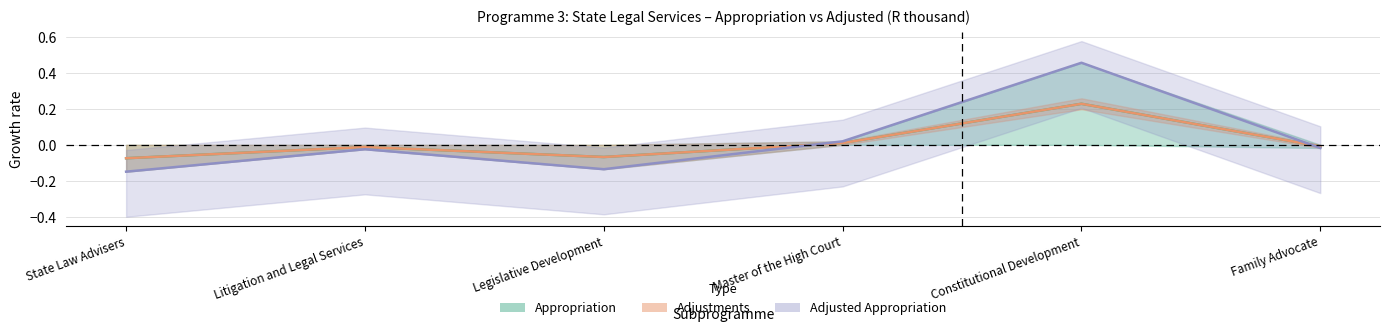

True or false: Adjustments (centre) and Appropriation (centre) intersect in this chart.

False